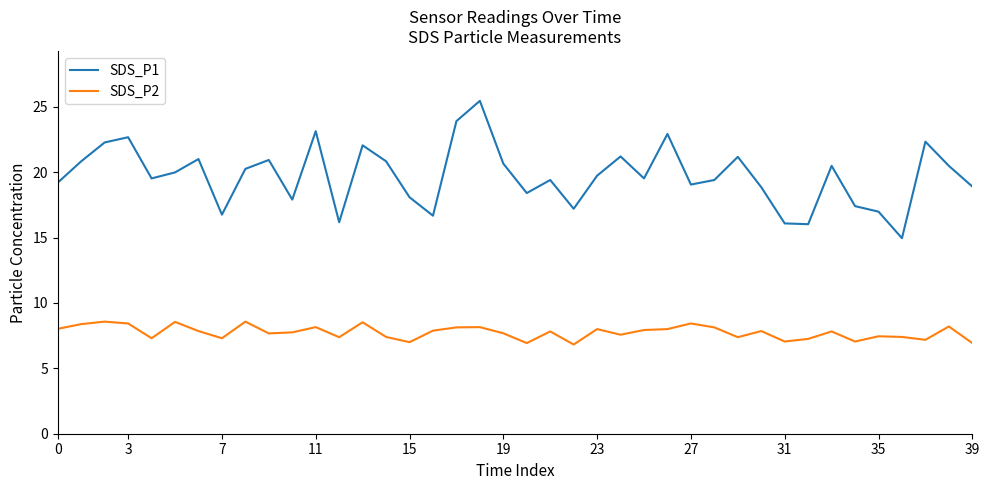

True or false: SDS_P2 and SDS_P1 intersect in this chart.

False